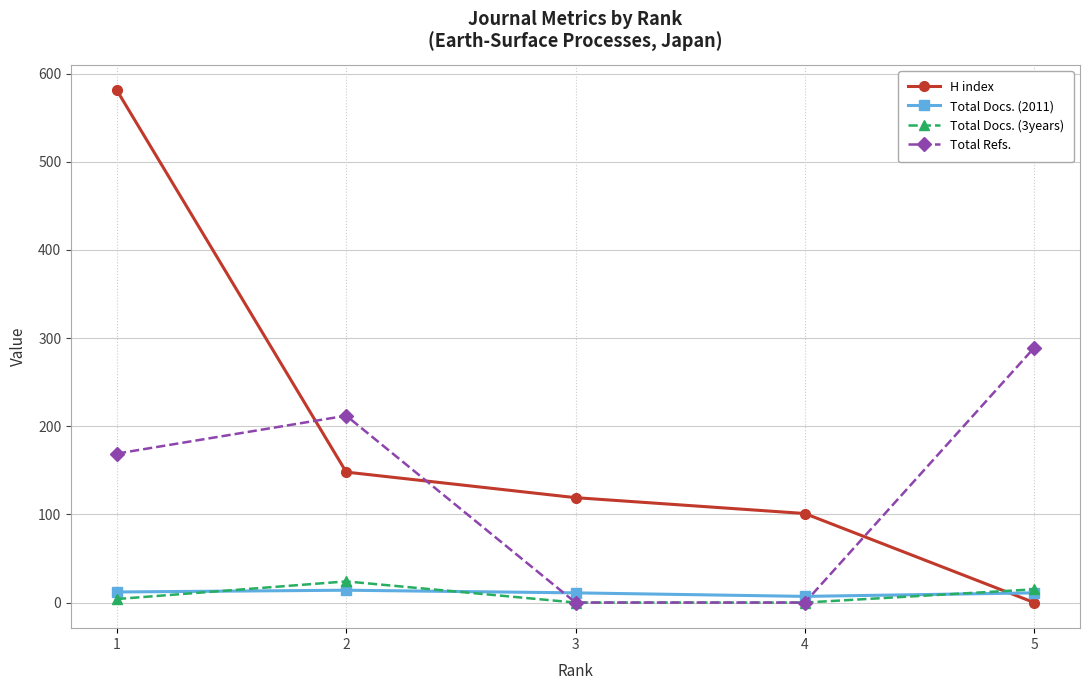

How many series are shown in this chart?

4